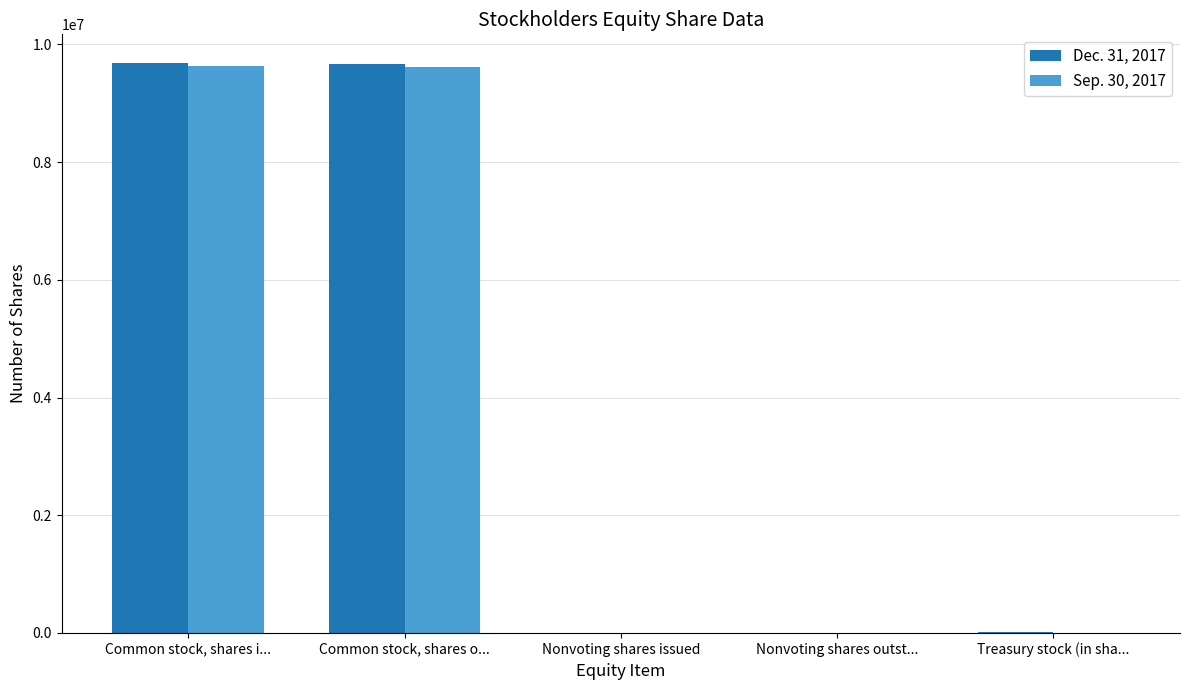

What is the total value across all series at Common stock, shares o...?

19287441